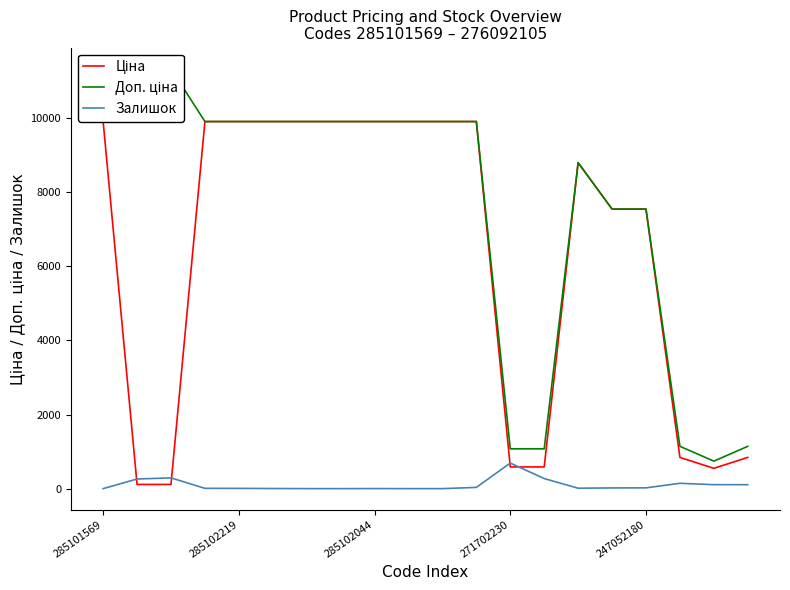

Which category has the lowest value in the Залишок series?

285101569